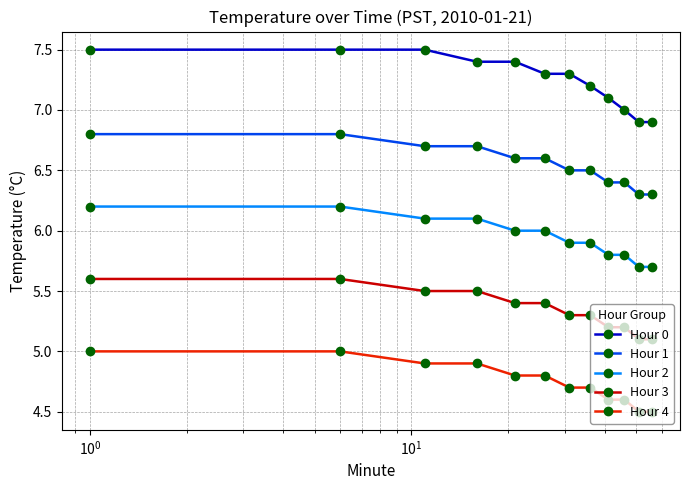

Rank the series by their average value, from lowest to highest.

Hour 4, Hour 3, Hour 2, Hour 1, Hour 0